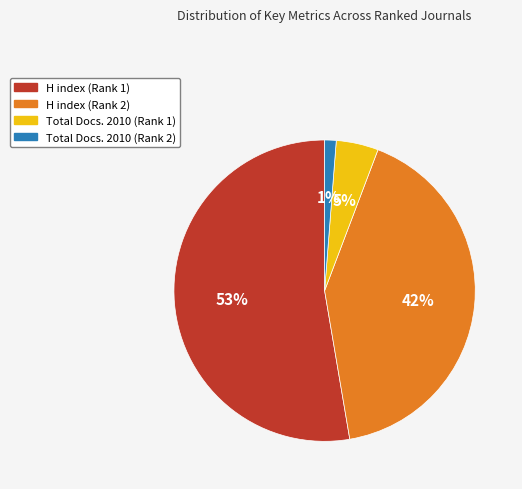

To the nearest percent, what is the average slice percentage?

25%